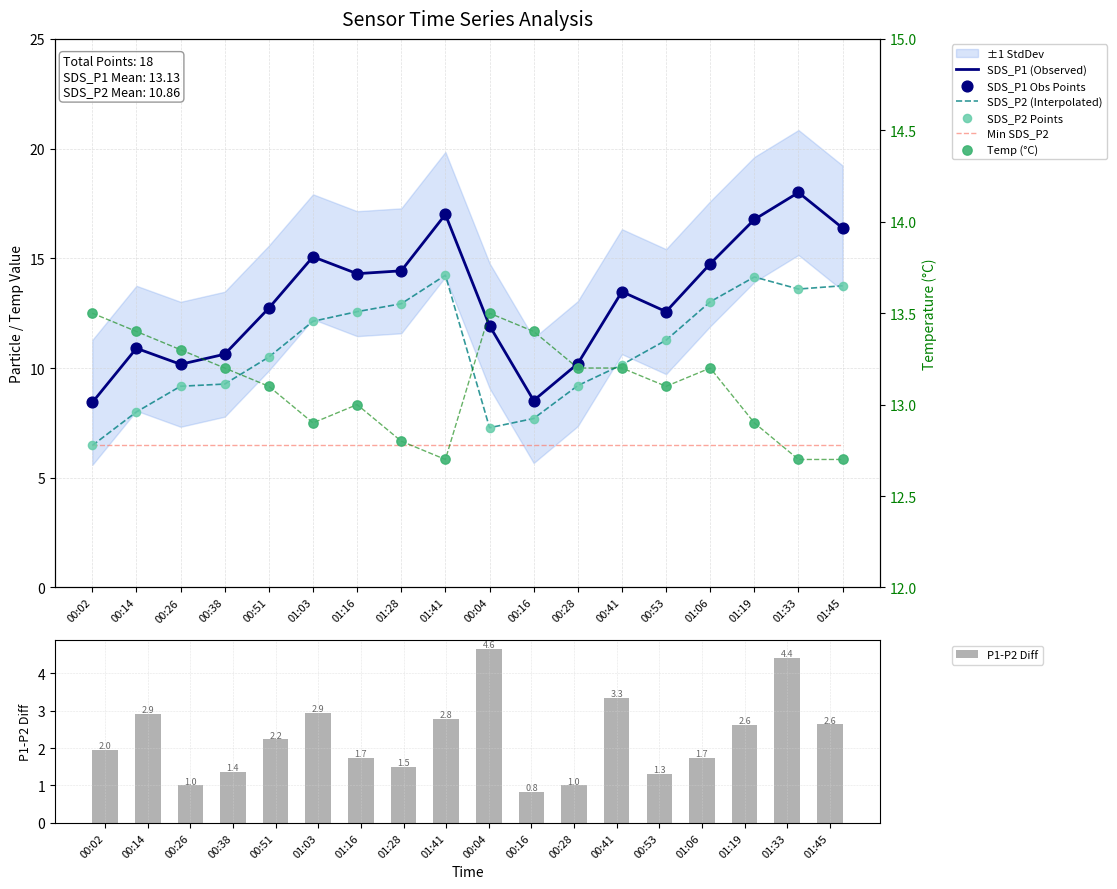

At which category is the sum across all series the highest?

01:33